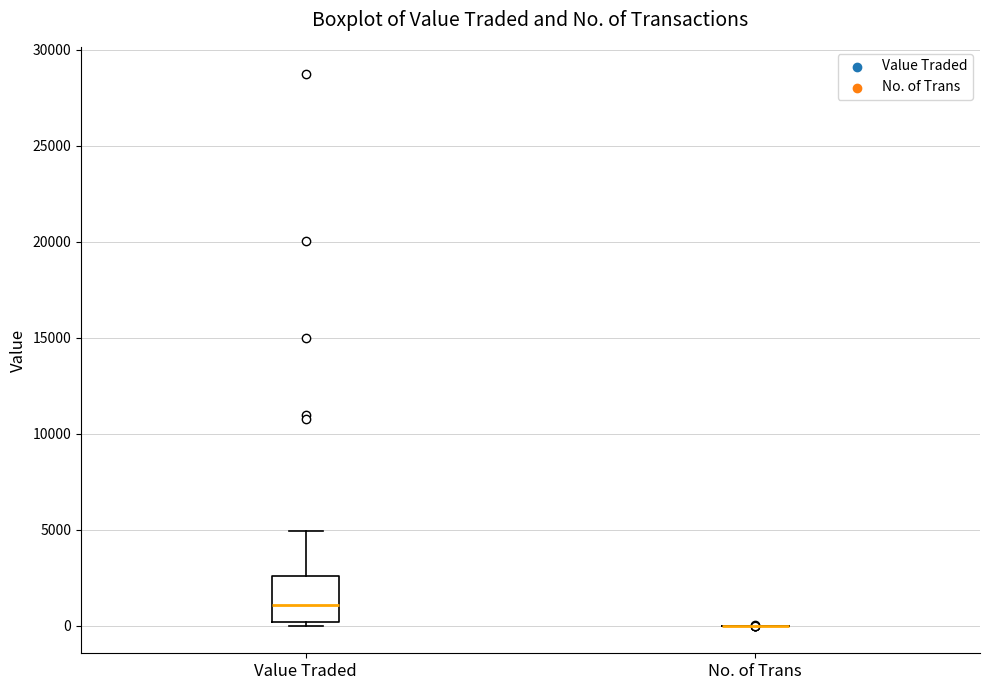

Reading left to right, transcribe this box plot: for each box, give where its median line is, the range the box spans, and where its two whiskers end, as read against the y-axis. The values are not printed on the chart, so give them approximately, as read against the axis.

Value Traded: median 1000, box 0 to 2500, whiskers 0 (just below the box's lower edge) to 5000
No. of Trans: box collapsed to a line at 0, whiskers 0 to 0